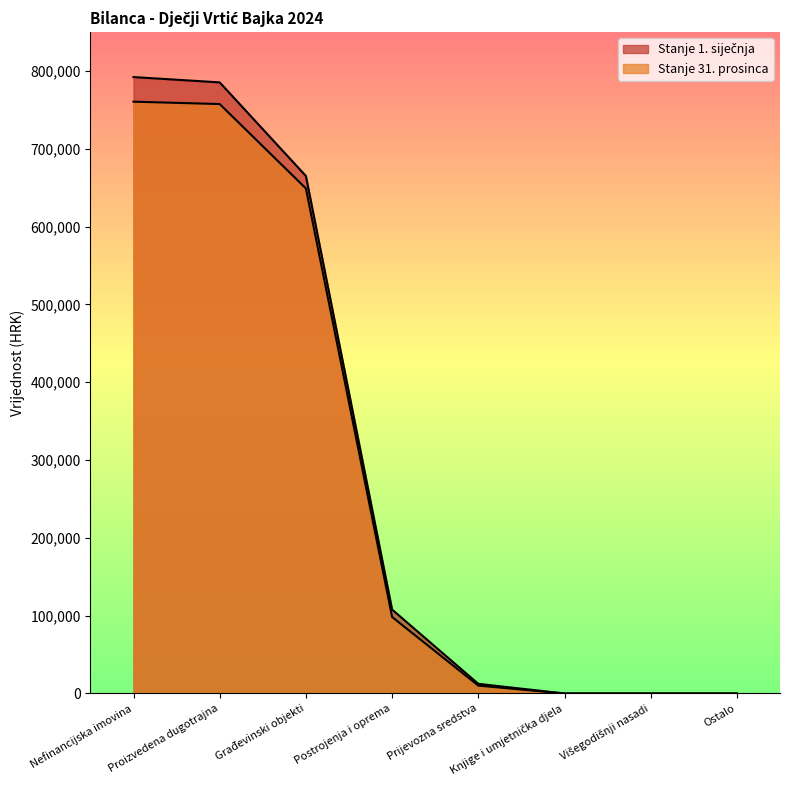

What is the sum of all Stanje 1. siječnja values?

2363048.9